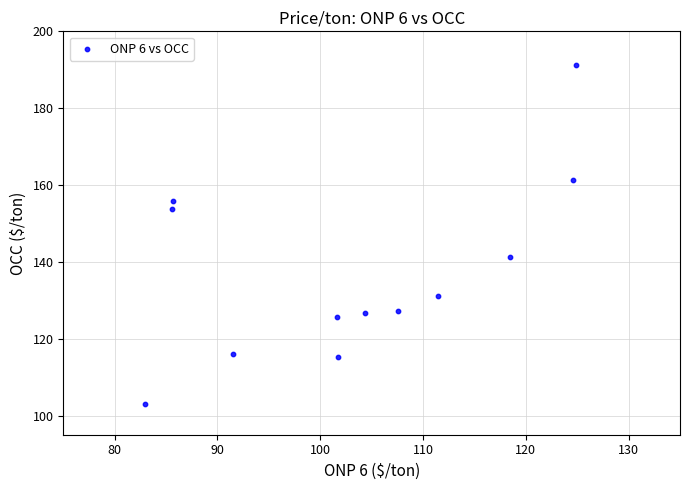

What is the average X value?

103.4